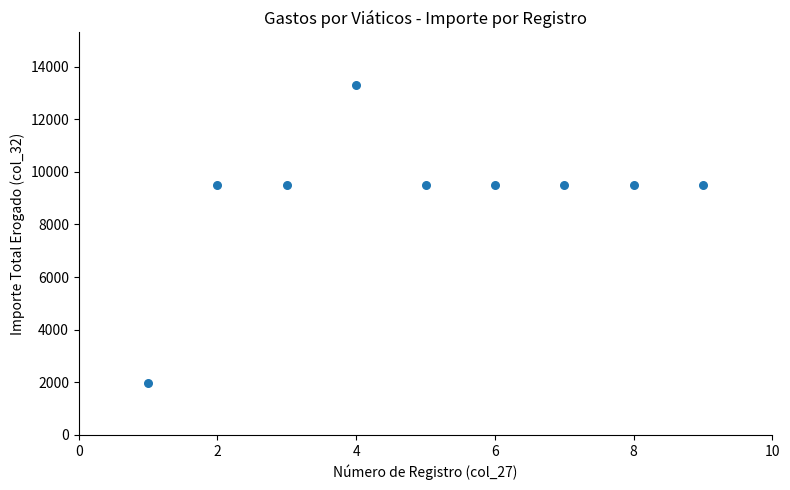

What is the average X value?

5